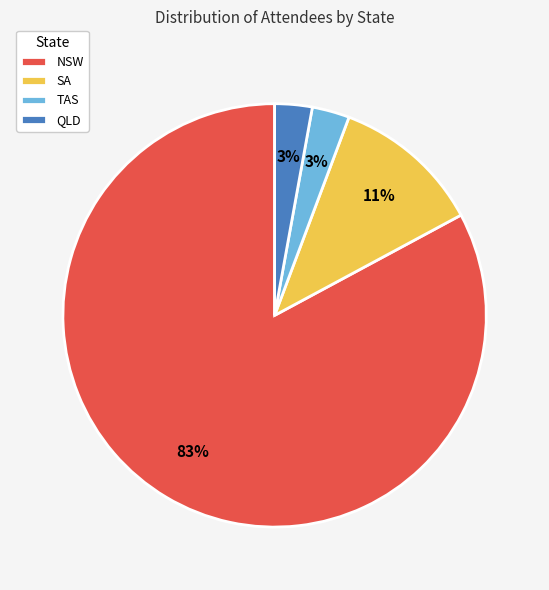

Is the sum of NSW and QLD greater than half?

Yes